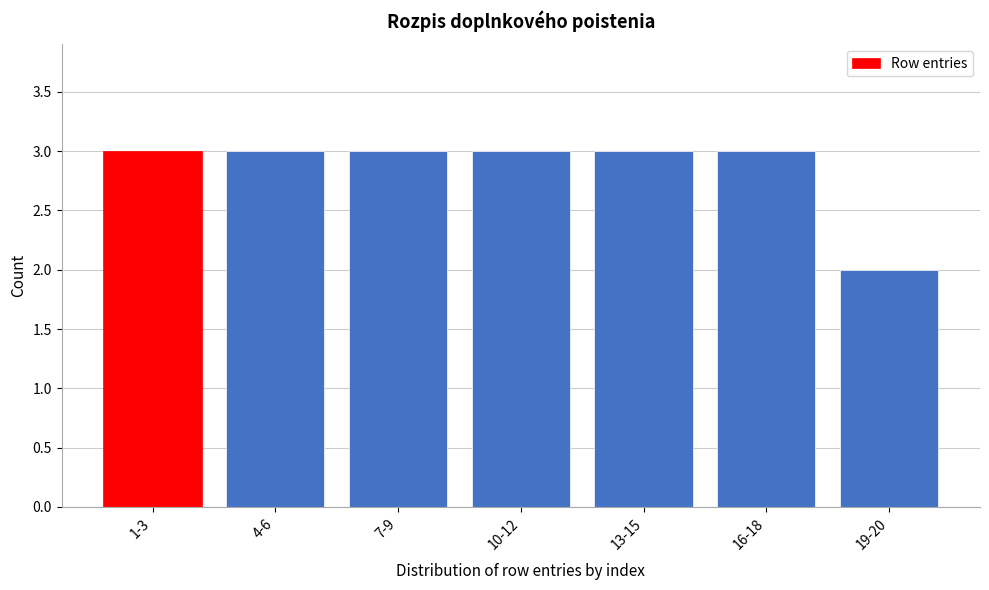

Reading right to left, extract all data points from this chart.

2	3	3	3	3	3	3